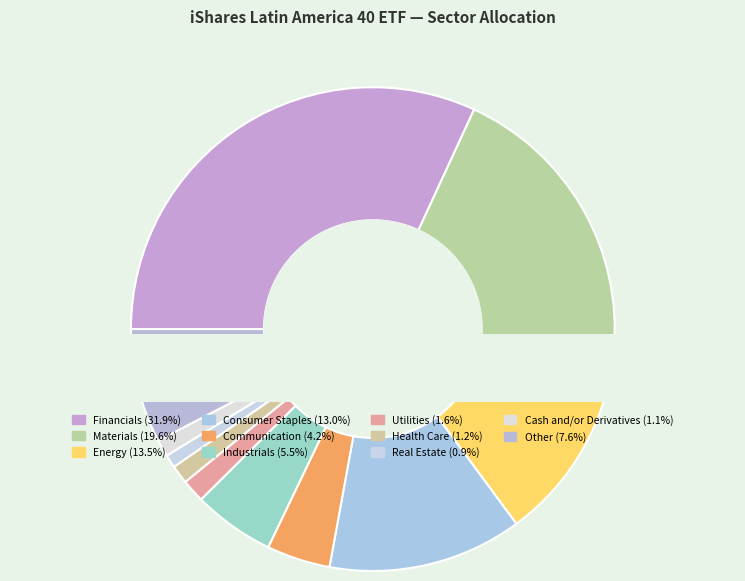

How many segments does this pie chart have?

11